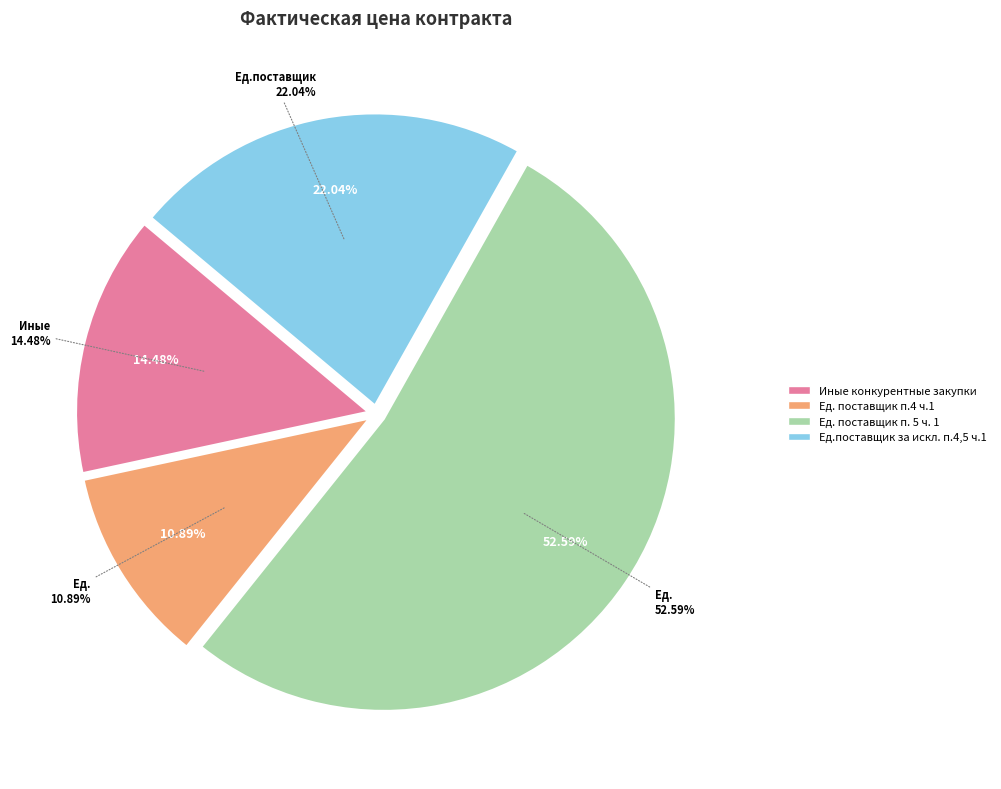

What percentage is the Ед. поставщик п. 5 ч. 1 slice, to the nearest percent?

53%